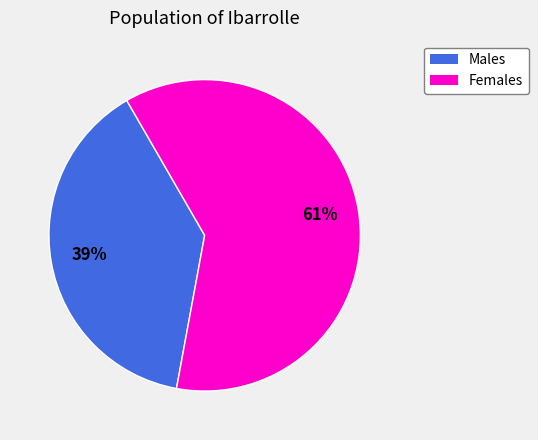

Does any single category account for the majority?

Yes